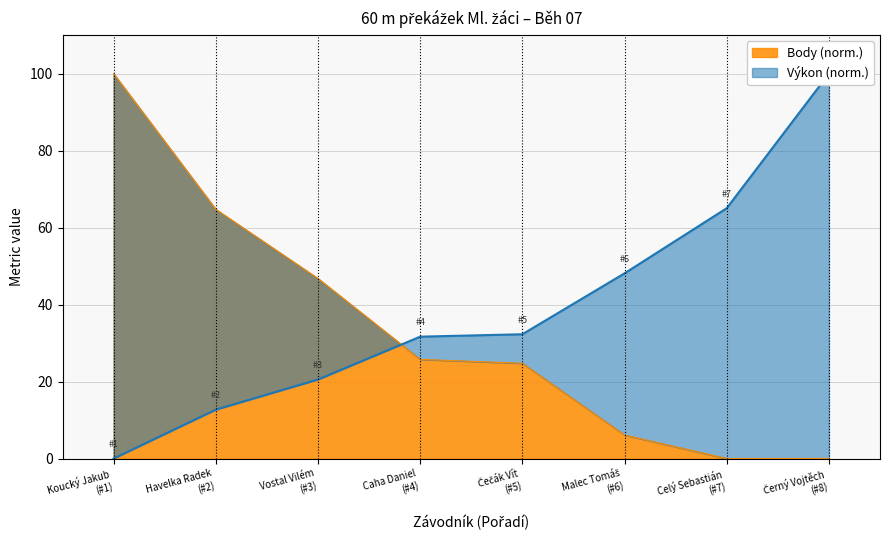

What is the maximum value for Body (norm.)?

100.0